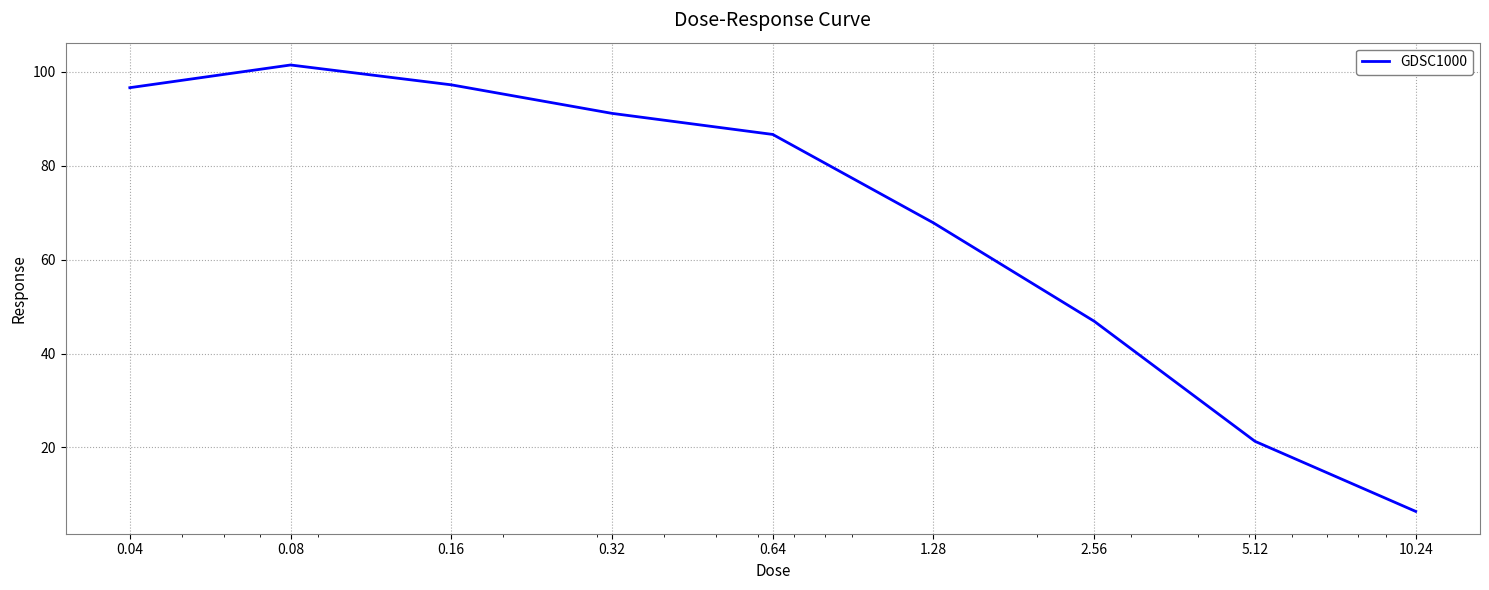

What is the difference between the maximum and minimum values?

95.0